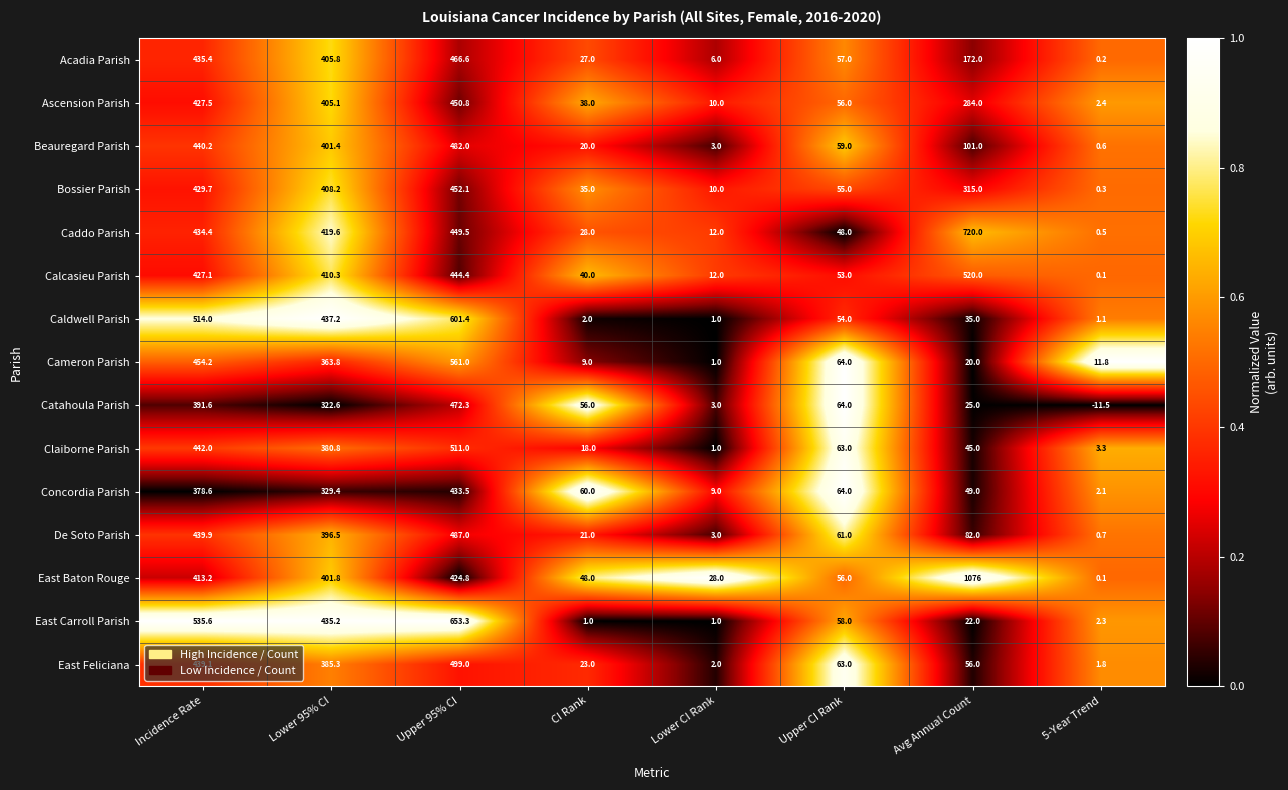

What is the approximate value of Beauregard Parish at Lower 95% CI?

401.4